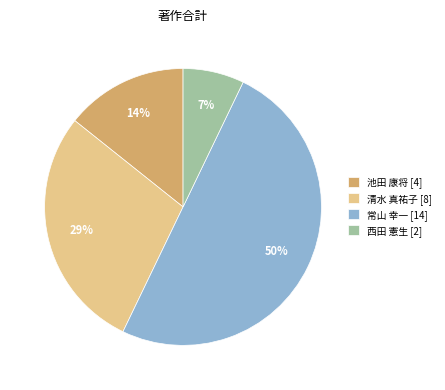

Which category accounts for the majority?

常山 幸一 [14]